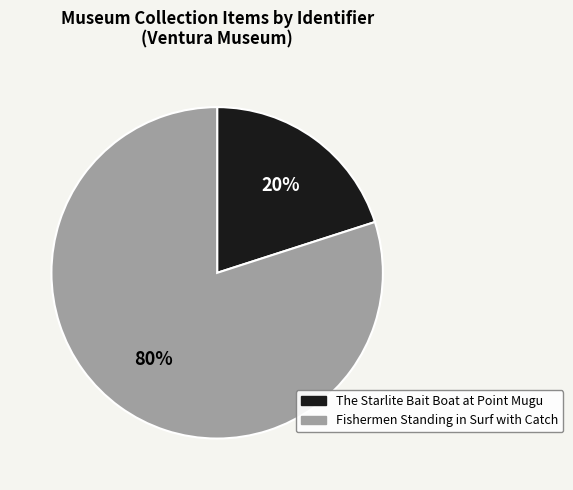

What is the ratio of the value at Fishermen Standing in Surf with Catch to the value at The Starlite Bait Boat at Point Mugu?

4.0